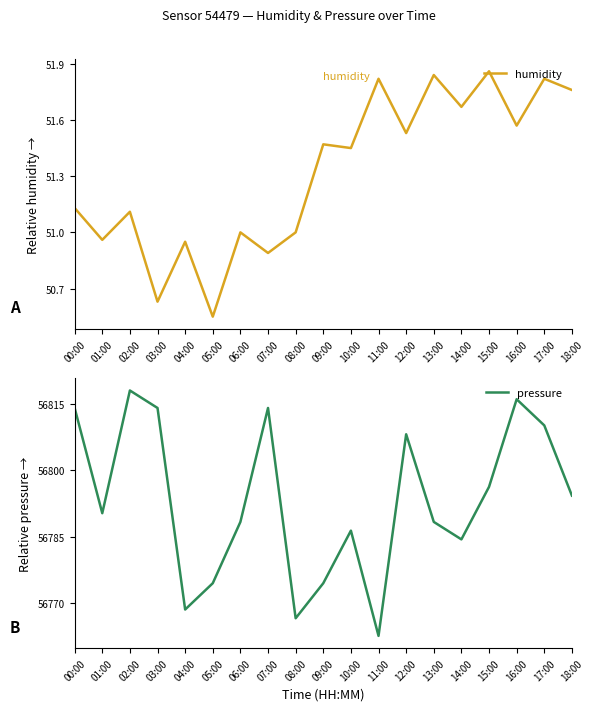

At which label is humidity closest to 51?

06:00